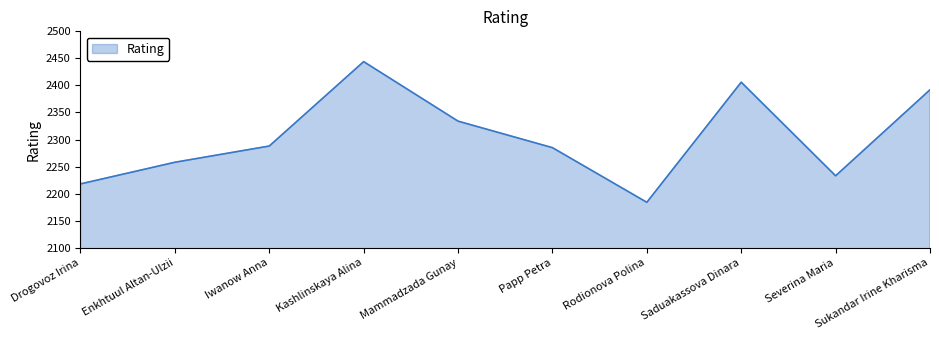

What is the sum of all values?

23042